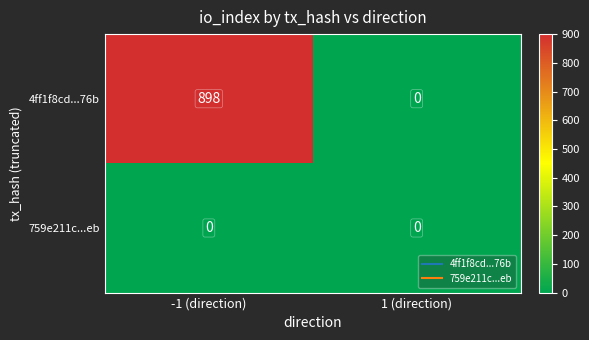

Reading left to right, what are all the values shown in this chart?

4ff1f8cd...76b: 898	0
759e211c...eb: 0	0